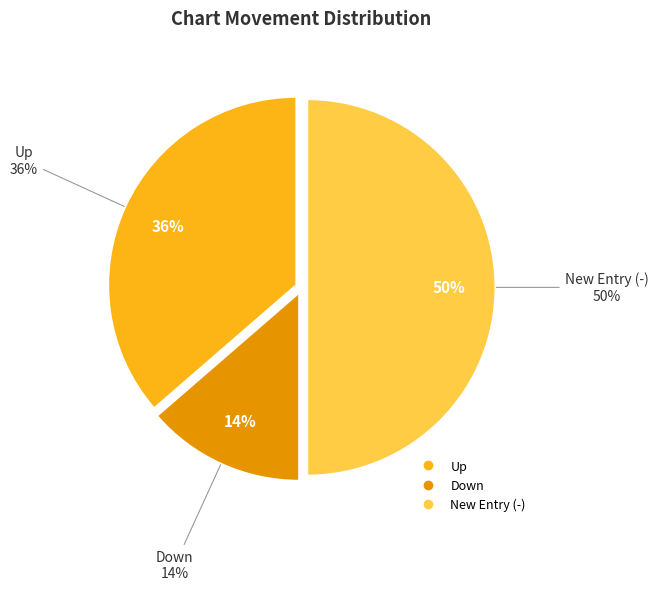

How many segments does this pie chart have?

3